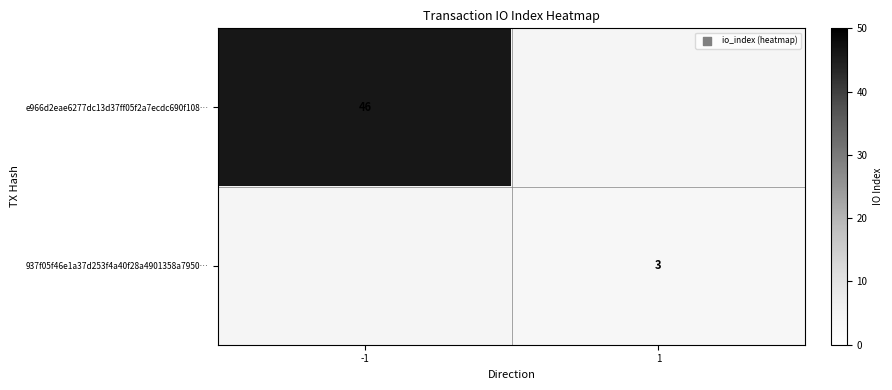

The value of 937f05f46e1a37d253f4a40f28a4901358a7950… at 1 is 3. True or false?

True